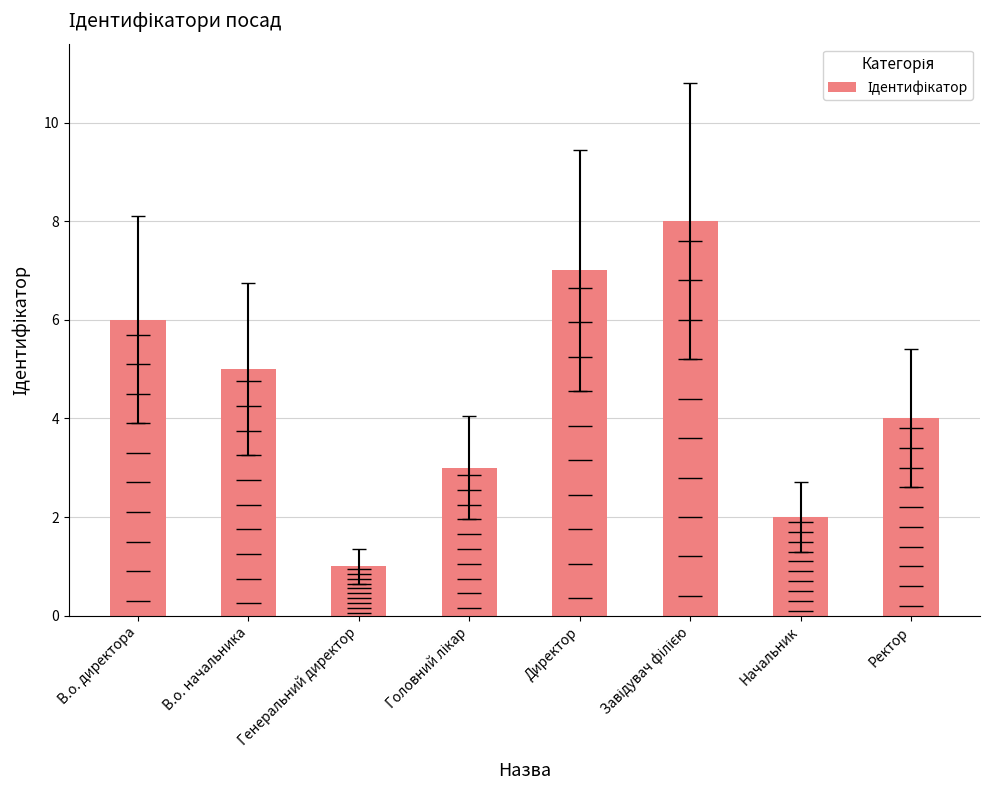

List the labels in order of value, largest first.

Завідувач філією, Директор, В.о. директора, В.о. начальника, Ректор, Головний лікар, Начальник, Генеральний директор